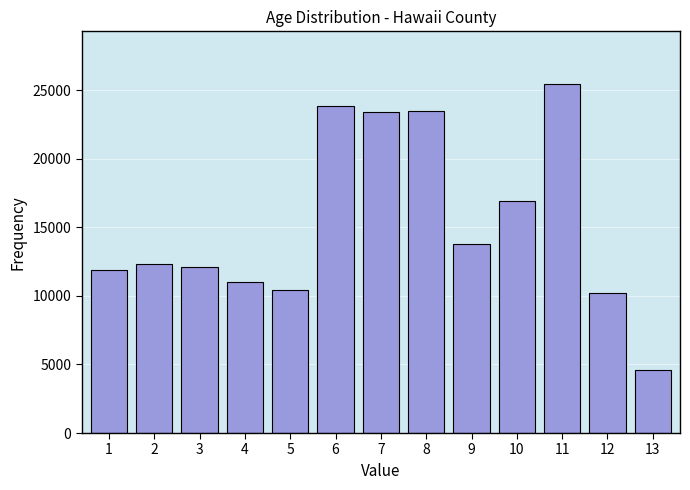

Reading left to right, list all the values displayed in this chart.

1=11899	2=12354	3=12092	4=11014	5=10423	6=23840	7=23380	8=23501	9=13783	10=16901	11=25465	12=10237	13=4570